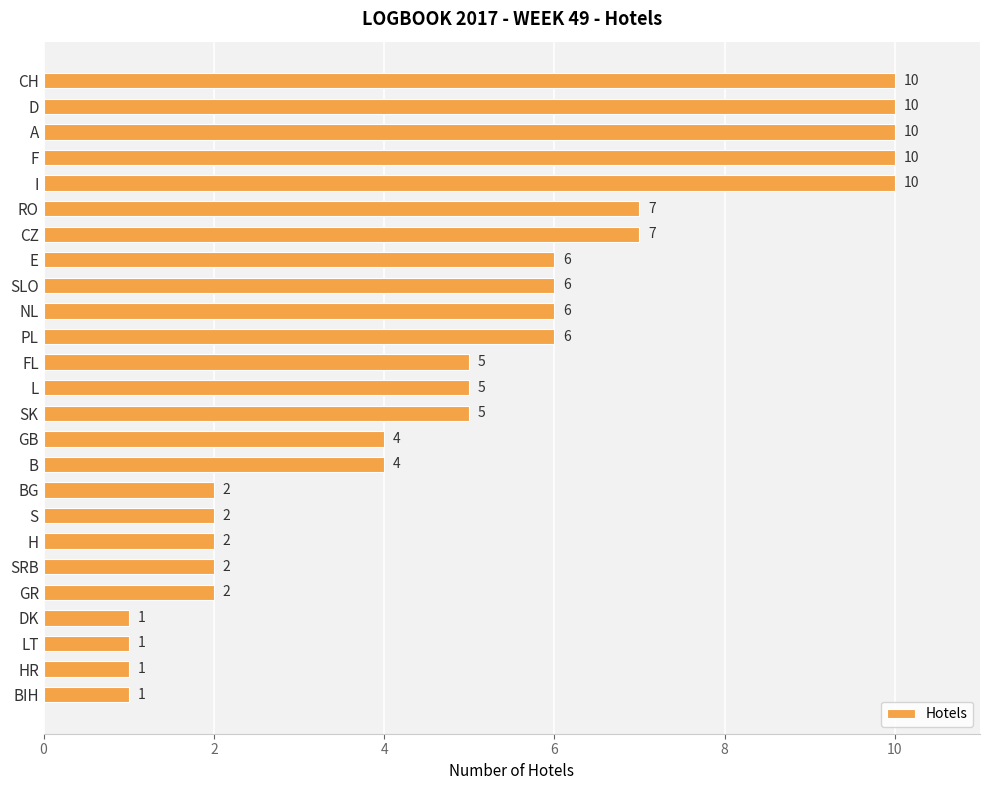

What is the change in value from PL to BG?

-4